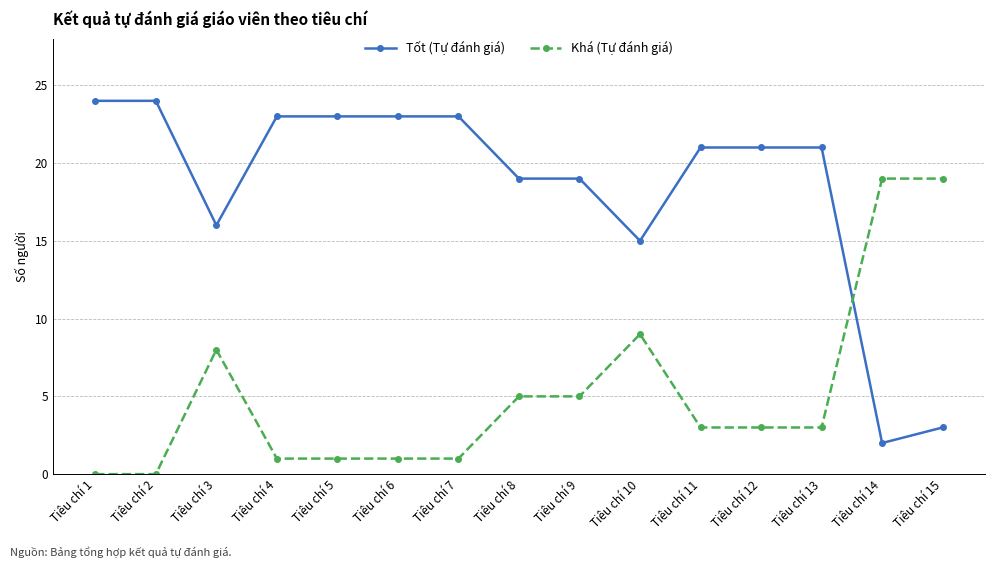

Reading right to left, list all the values displayed in this chart.

Tốt (Tự đánh giá): Tiêu chí 15=3	Tiêu chí 14=2	Tiêu chí 13=21	Tiêu chí 12=21	Tiêu chí 11=21	Tiêu chí 10=15	Tiêu chí 9=19	Tiêu chí 8=19	Tiêu chí 7=23	Tiêu chí 6=23	Tiêu chí 5=23	Tiêu chí 4=23	Tiêu chí 3=16	Tiêu chí 2=24	Tiêu chí 1=24
Khá (Tự đánh giá): Tiêu chí 15=19	Tiêu chí 14=19	Tiêu chí 13=3	Tiêu chí 12=3	Tiêu chí 11=3	Tiêu chí 10=9	Tiêu chí 9=5	Tiêu chí 8=5	Tiêu chí 7=1	Tiêu chí 6=1	Tiêu chí 5=1	Tiêu chí 4=1	Tiêu chí 3=8	Tiêu chí 2=0	Tiêu chí 1=0